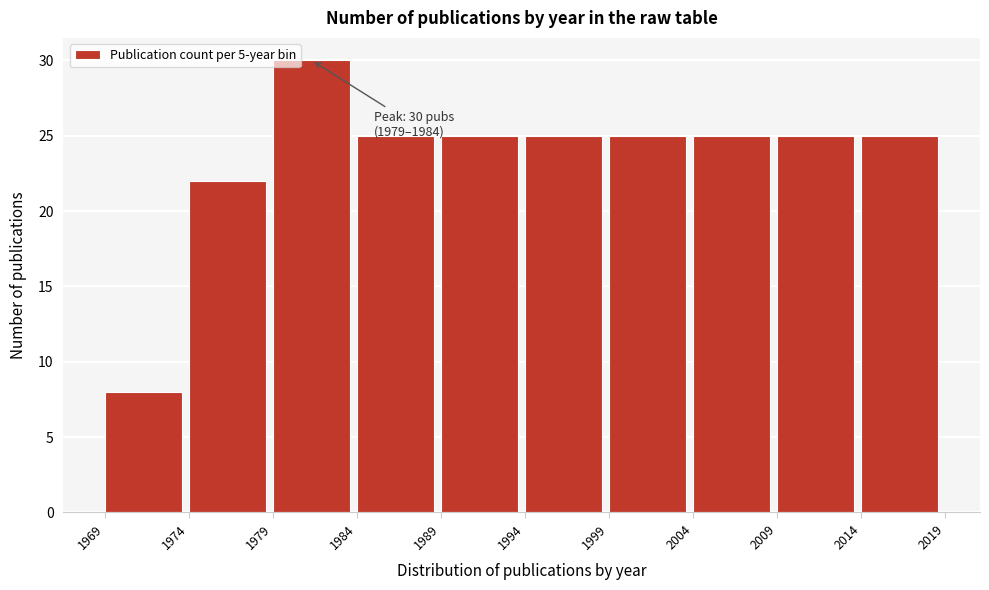

Over which range of the x-axis is the bar tallest?

1979 to 1984